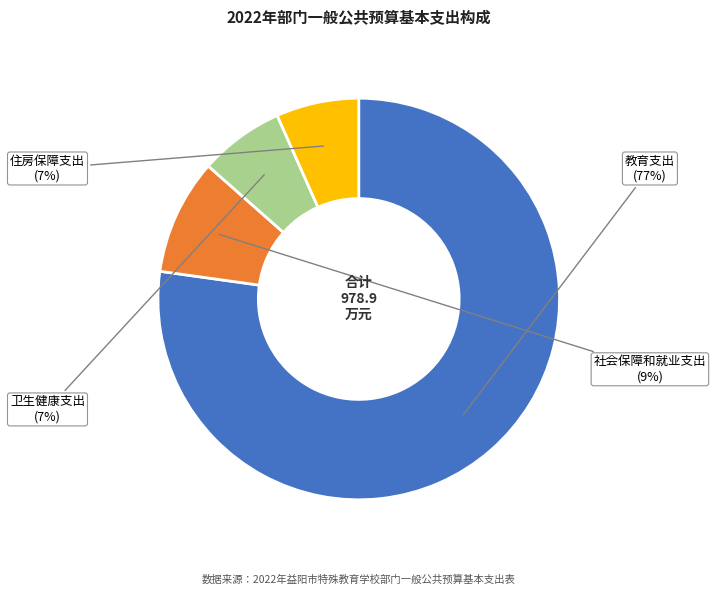

Is there a majority slice in this chart?

Yes